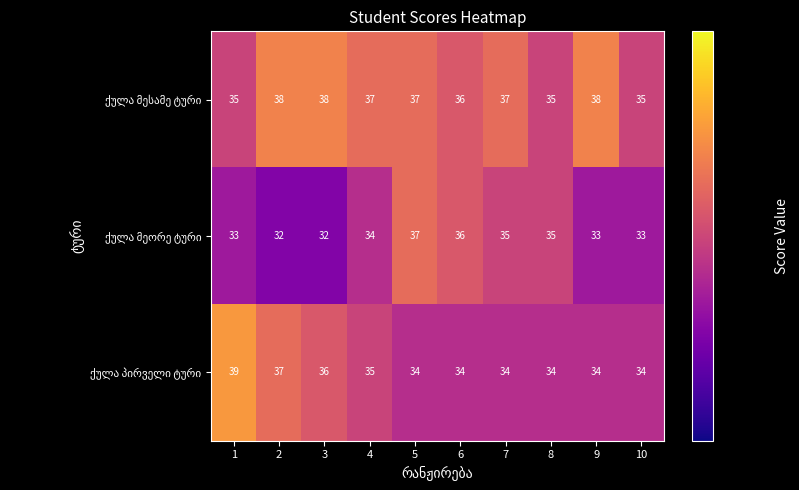

What is the total value across all series at 2?

107